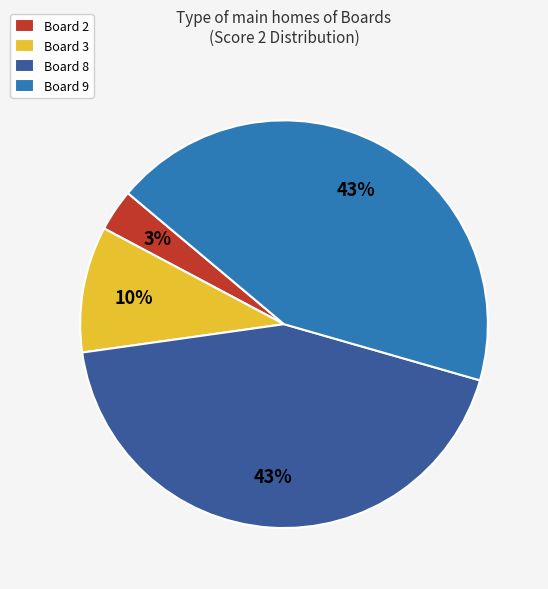

Does Board 3 represent more than half of the total?

No